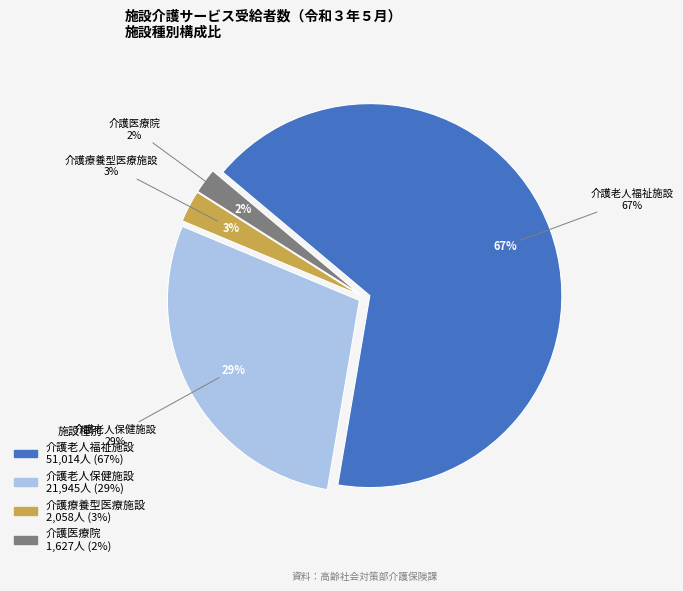

Does 介護老人福祉施設 account for over 50% of the chart?

Yes